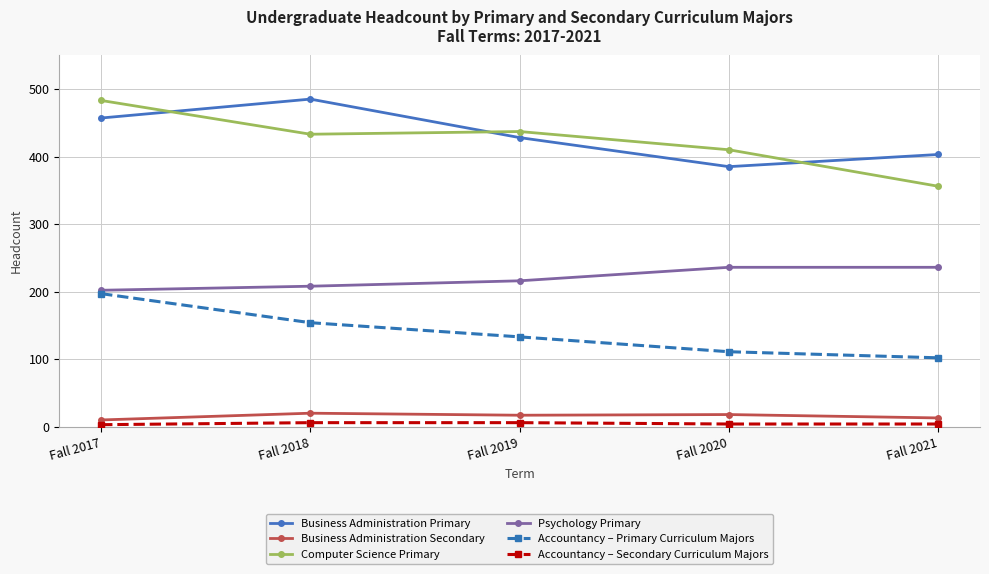

At which label does Computer Science Primary reach its peak?

Fall 2017